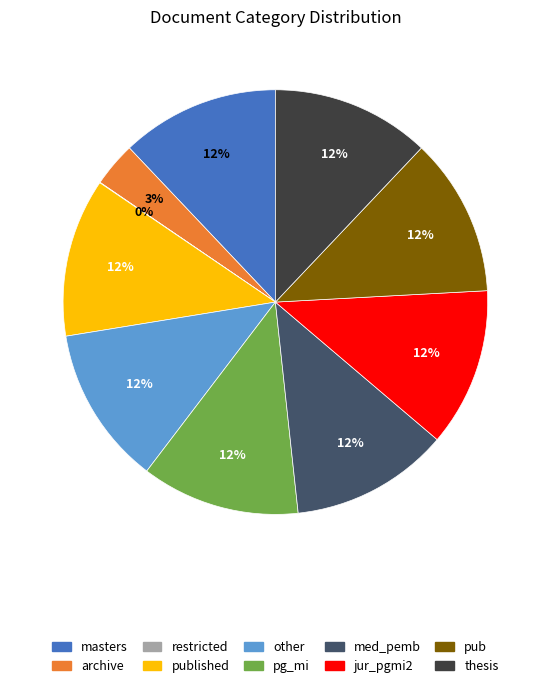

To the nearest percent, what is the difference between the largest and smallest slice percentages?

12%